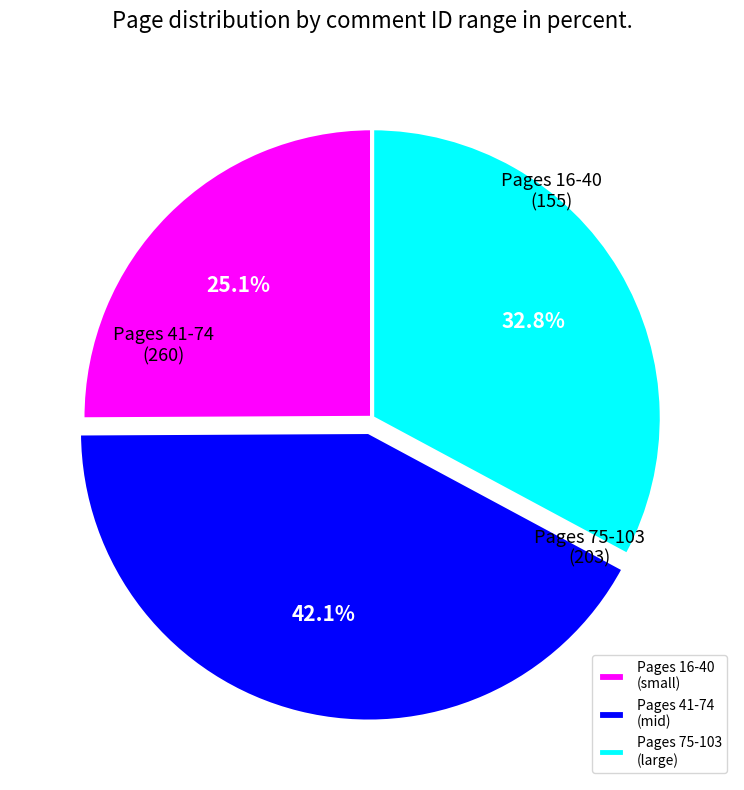

Does any single category account for the majority?

No